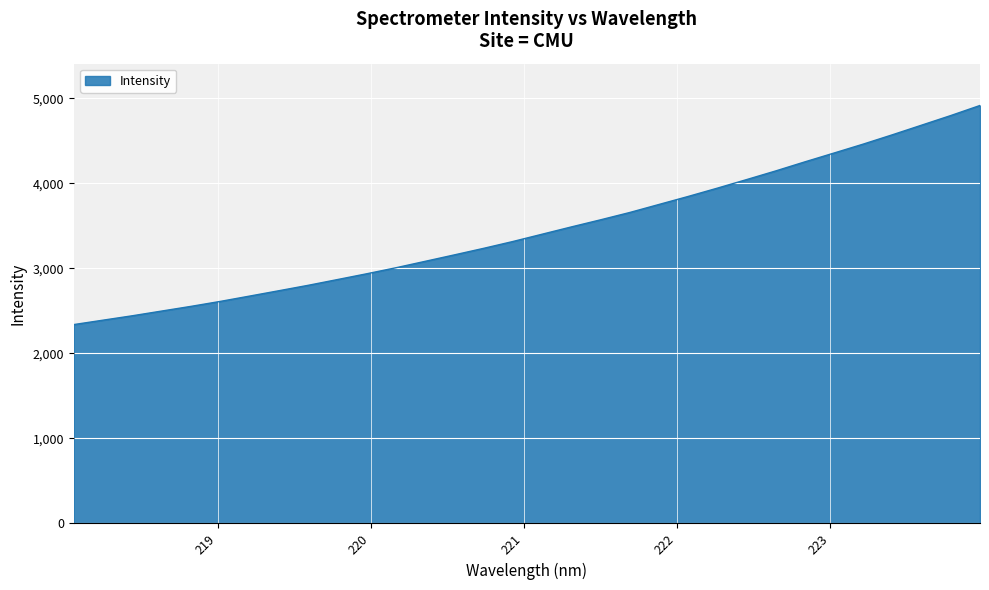

What is the maximum value shown in the chart?

4917.8